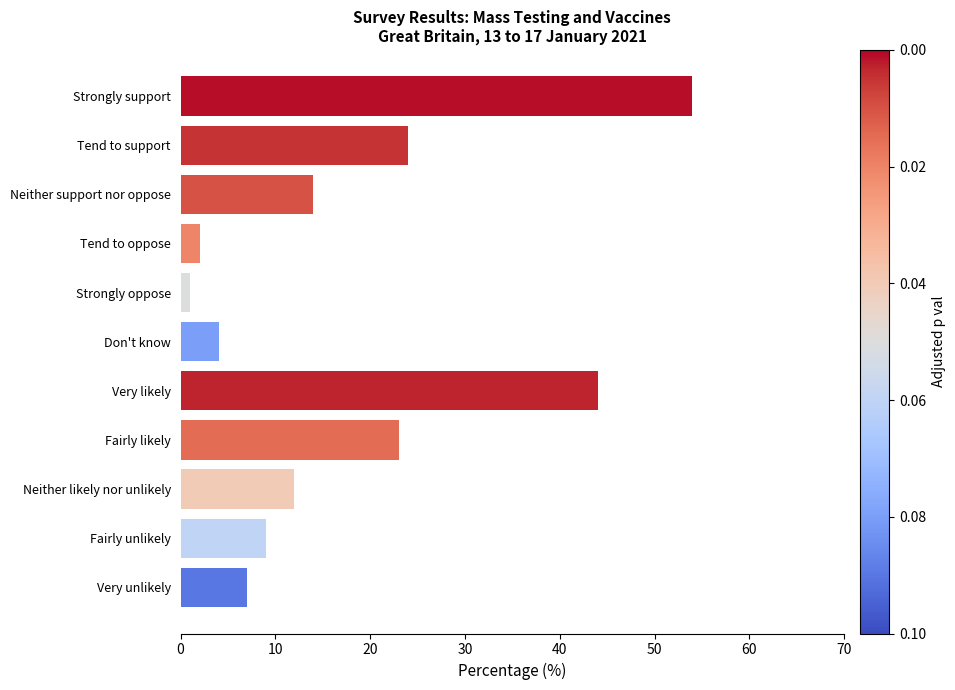

Is it true that the value at Strongly support is 76?

False